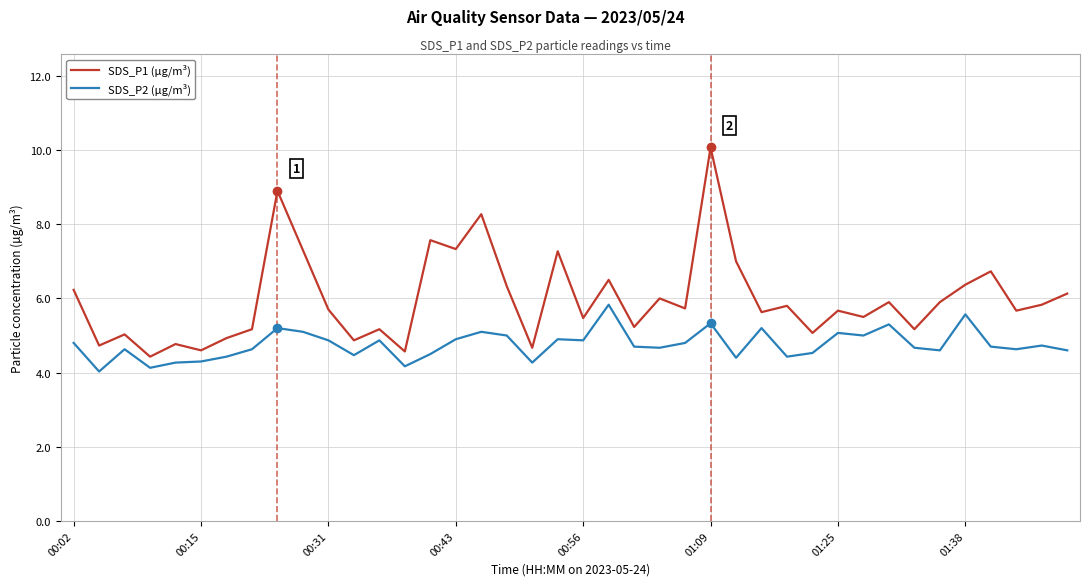

Rank the series by their maximum value, from highest to lowest.

SDS_P1 (µg/m³), SDS_P2 (µg/m³)